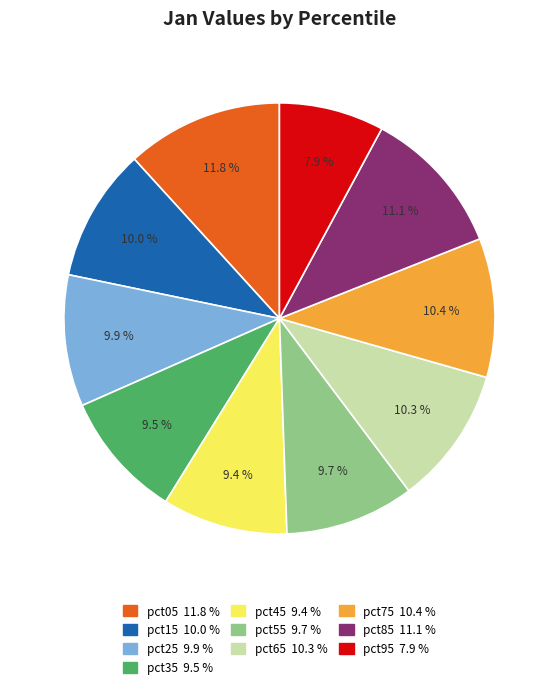

What percentage is the pct25 slice, to the nearest percent?

10%